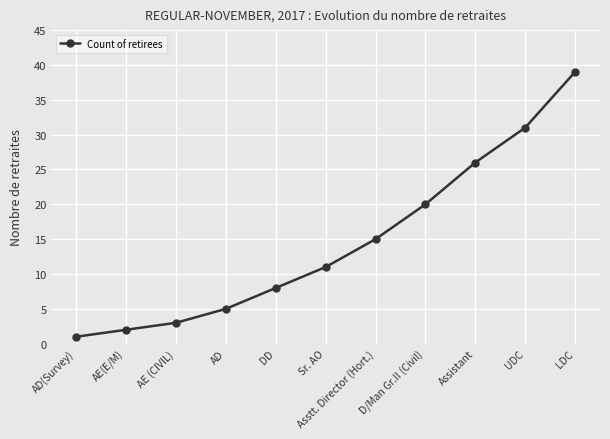

How many data points are less than 11?

5